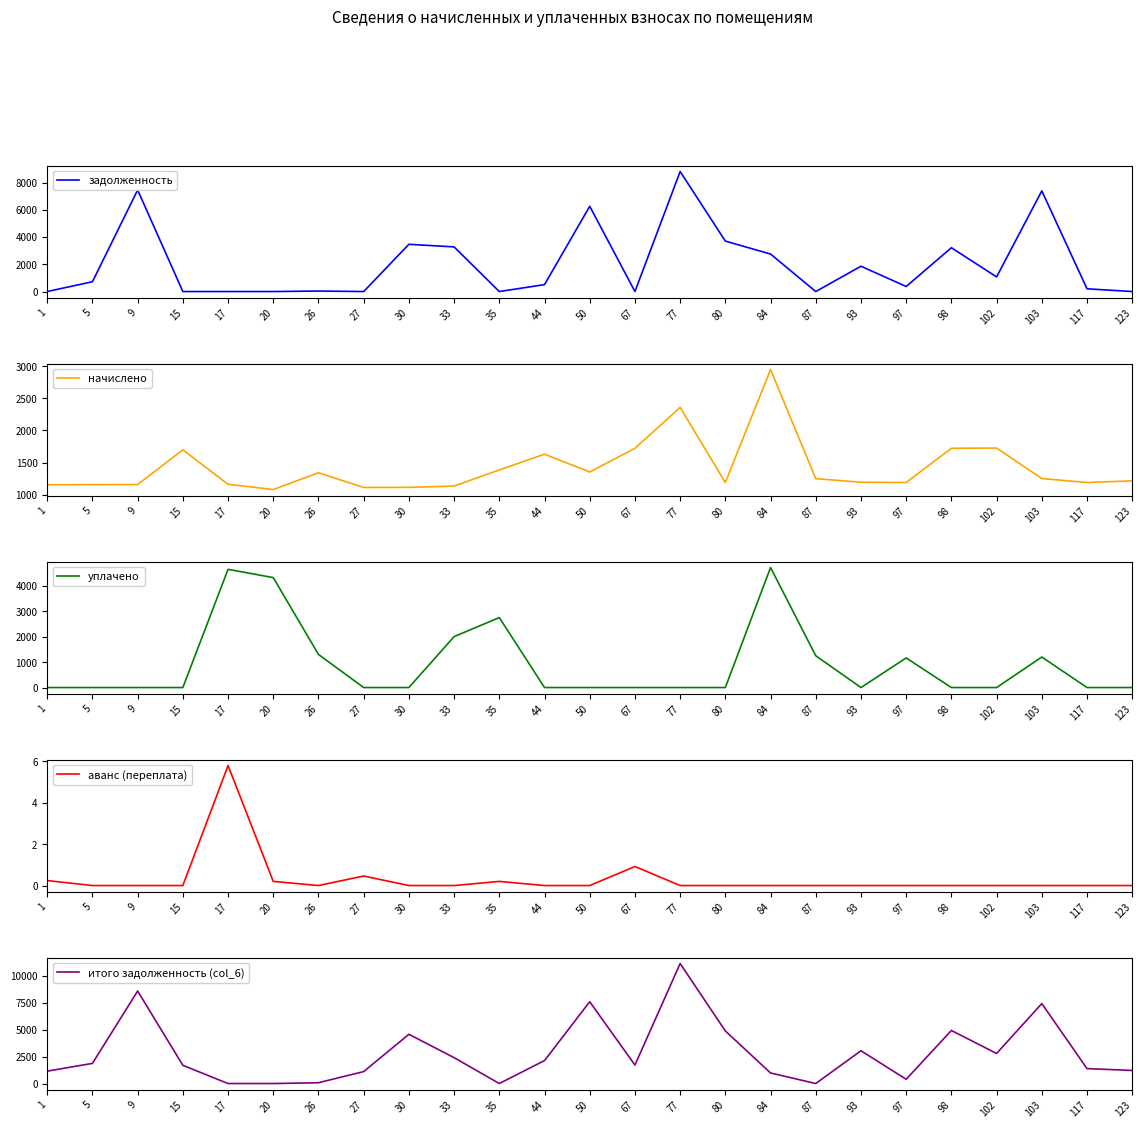

At how many categories does at least one series exceed 8078?

2